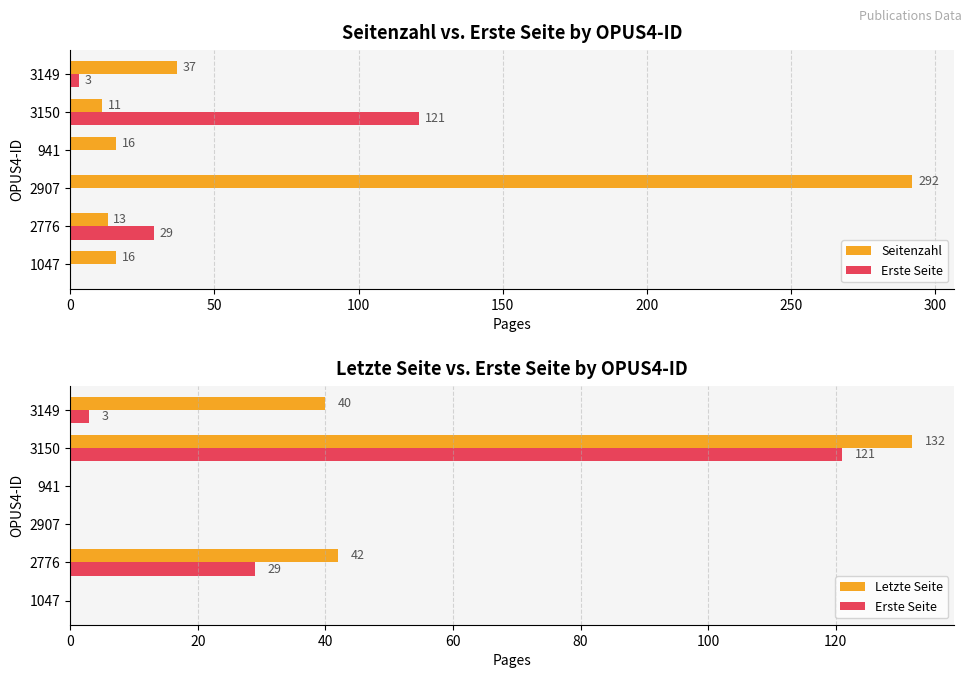

Between 0 and 150, which series saw the biggest shift?

Seitenzahl